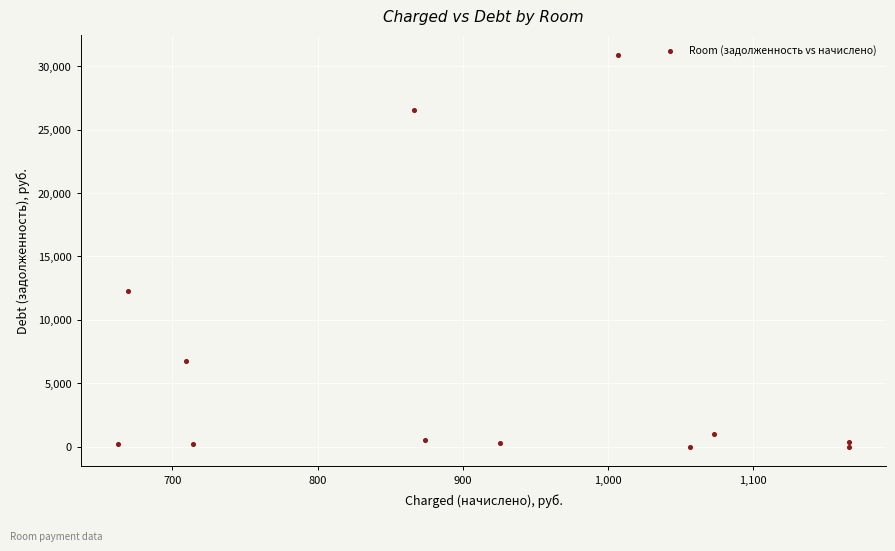

What Y value in the scatter plot is closest to 15439?

12246.7